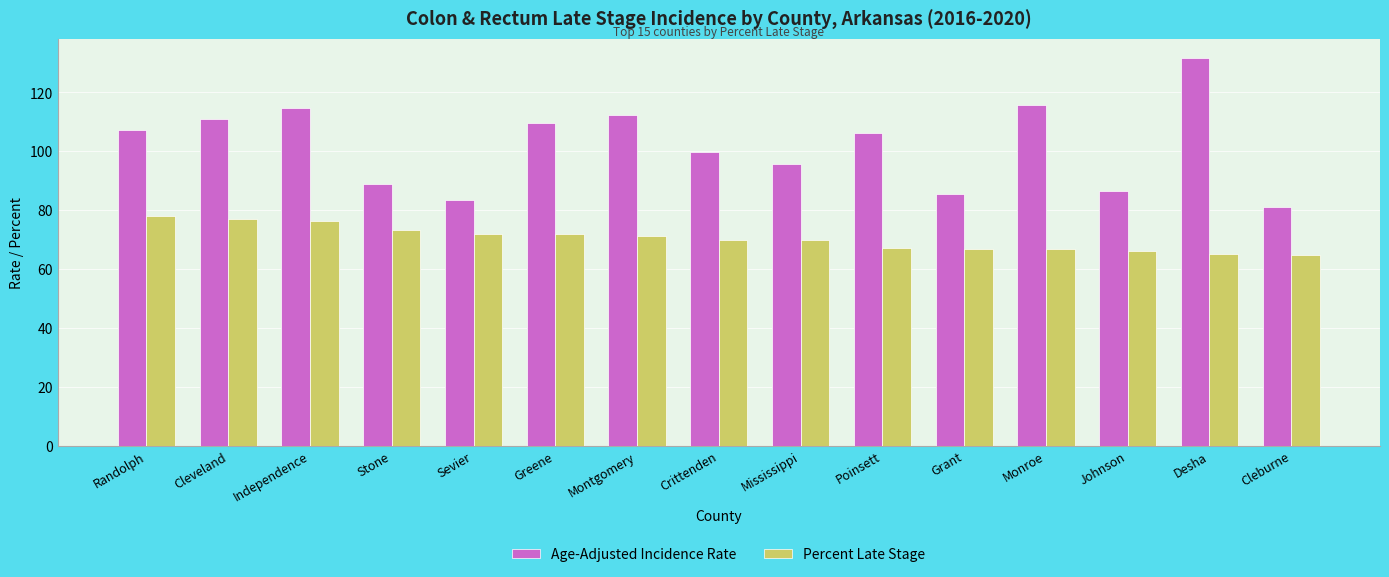

The value of Percent Late Stage at Montgomery is 71.1. True or false?

True